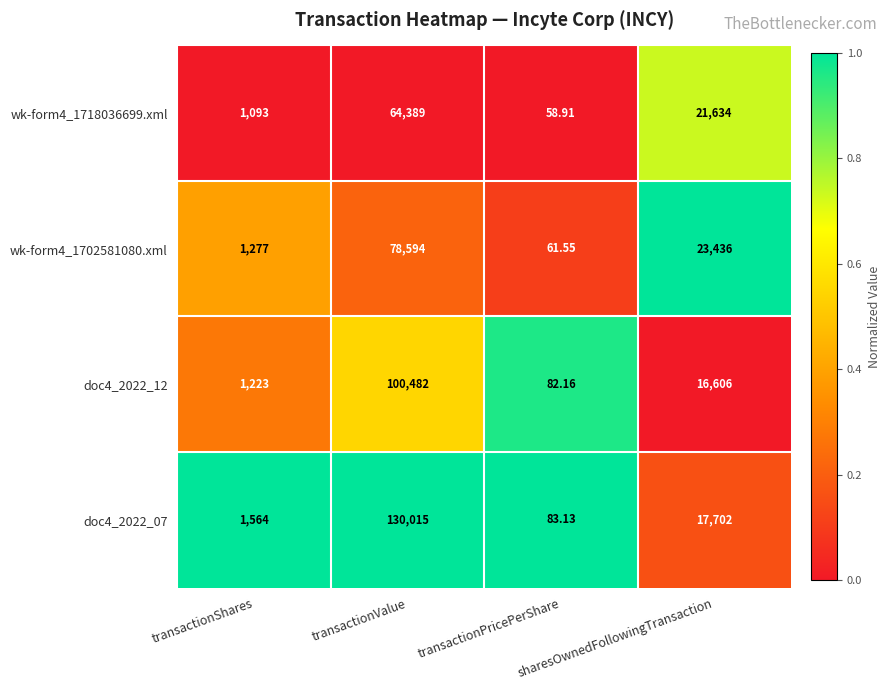

List the series in order of their peak value, highest first.

doc4_2022_07, doc4_2022_12, wk-form4_1702581080.xml, wk-form4_1718036699.xml